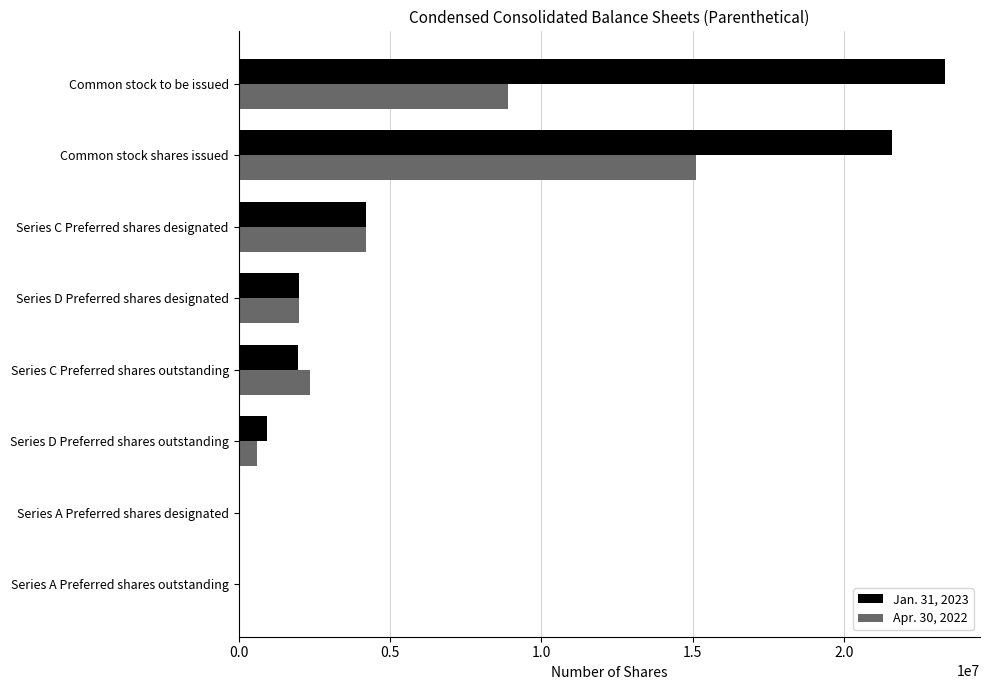

What is the greatest value displayed?

23333438